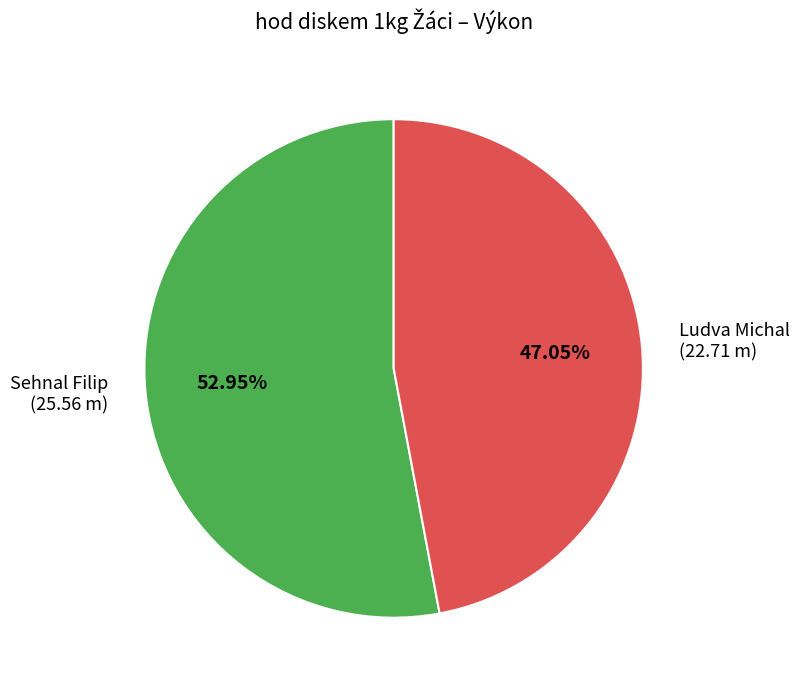

What percentage is the Sehnal Filip slice, to the nearest percent?

53%